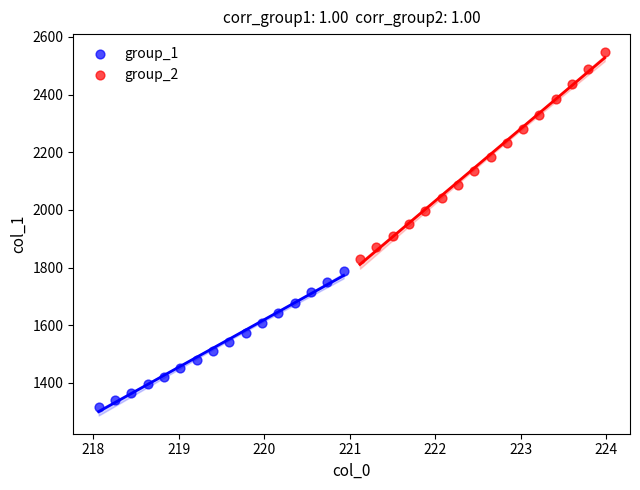

Which series reaches the minimum Y coordinate?

group_1